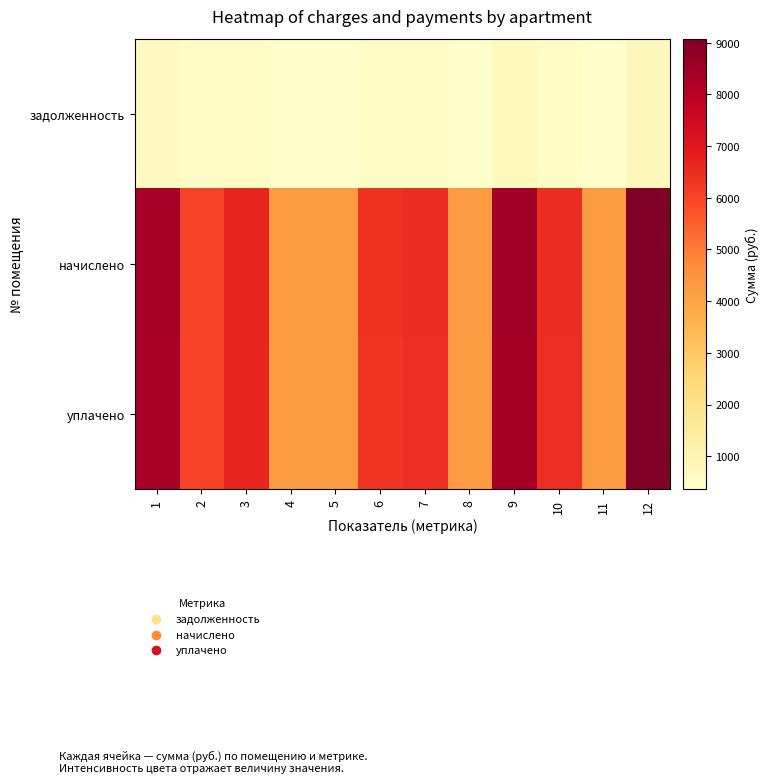

Reading left to right, list all the values displayed in this chart.

задолженность: 1=697.7	2=502.7	3=555.1	4=359.1	5=359.1	6=530.0	7=541.5	8=359.1	9=702.8	10=541.5	11=359.1	12=756.5
начислено: 1=8372.2	2=6032.9	3=6660.8	4=4309.2	5=4309.2	6=6360.4	7=6498.2	8=4309.2	9=8433.7	10=6498.2	11=4309.2	12=9077.6
уплачено: 1=8345.6	2=6013.8	3=6639.7	4=4295.6	5=4295.6	6=6340.2	7=6477.7	8=4295.6	9=8407.0	10=6477.7	11=4295.6	12=9048.9